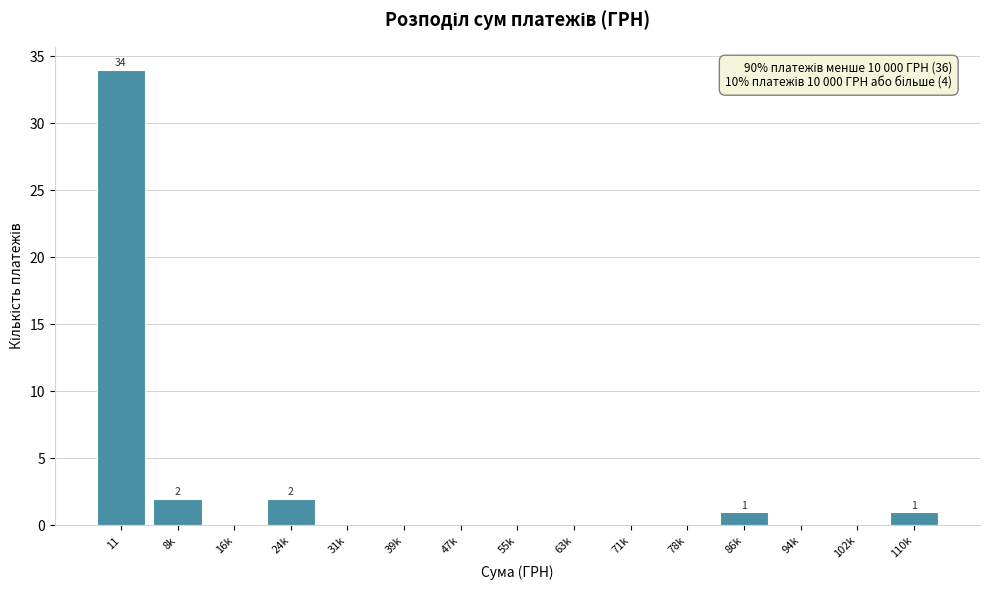

Reading right to left, transcribe all the data shown in this chart.

110k=1	102k=0	94k=0	86k=1	78k=0	71k=0	63k=0	55k=0	47k=0	39k=0	31k=0	24k=2	16k=0	8k=2	11=34